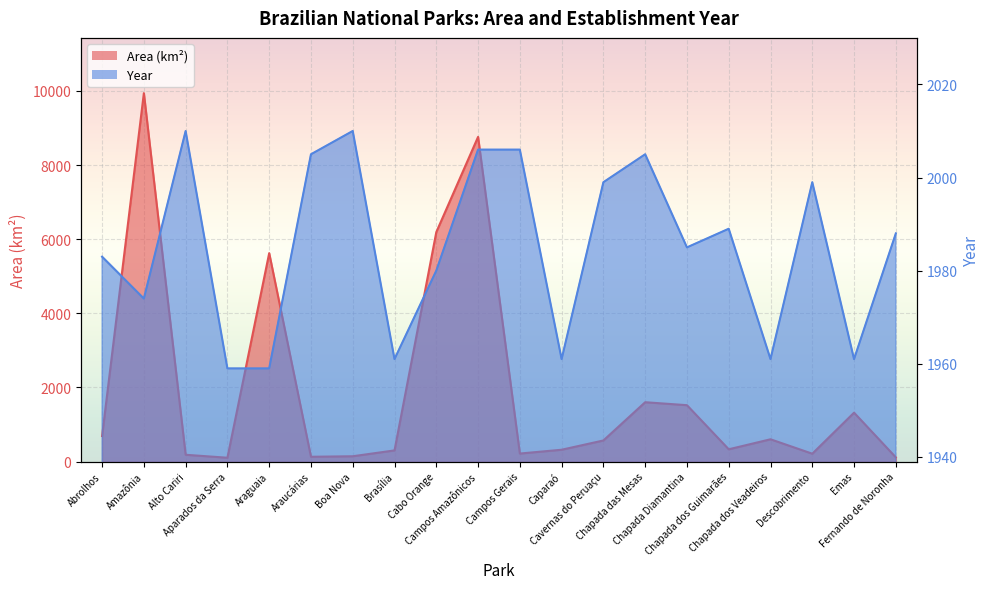

What is the total value across all series at Brasília?

2261